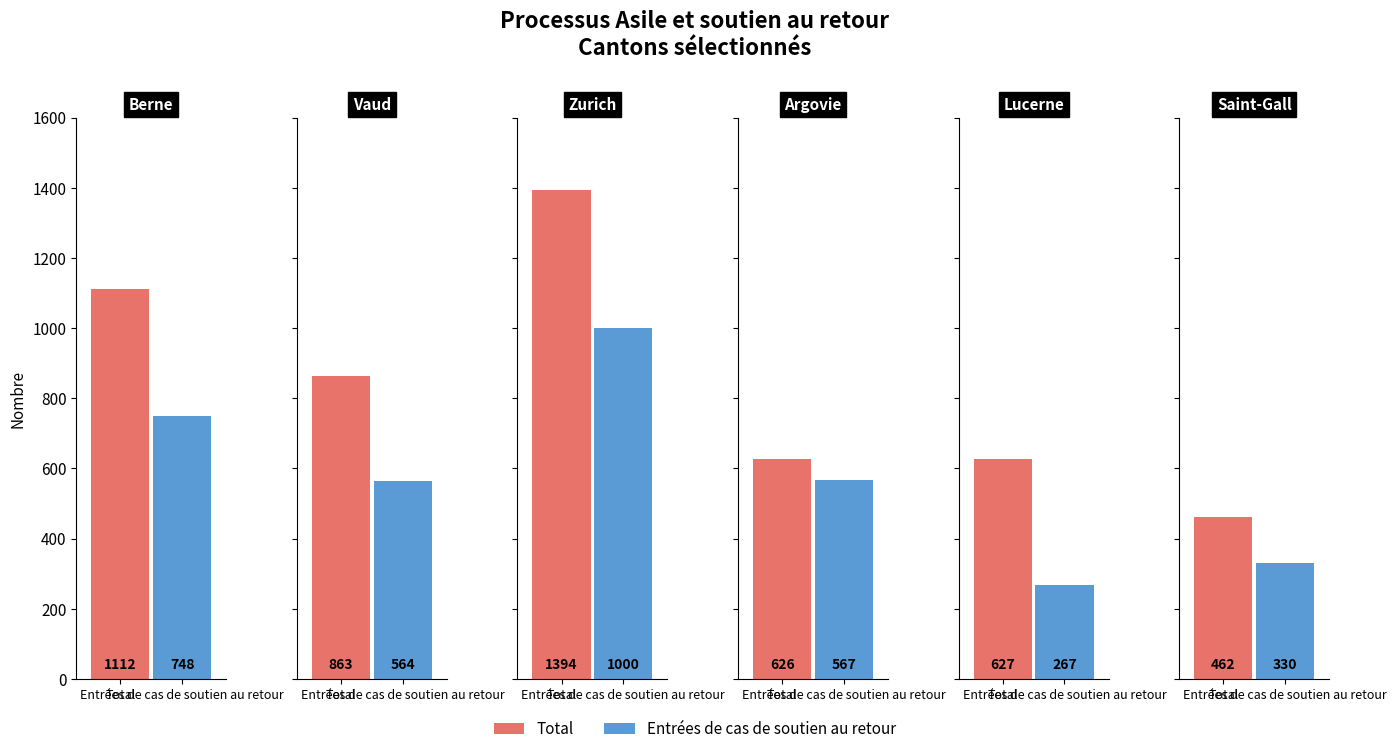

Reading left to right, what are all the values shown in this chart?

Total: 1112	863	1394	626	627	462
Entrées de cas de soutien au retour: 748	564	1000	567	267	330